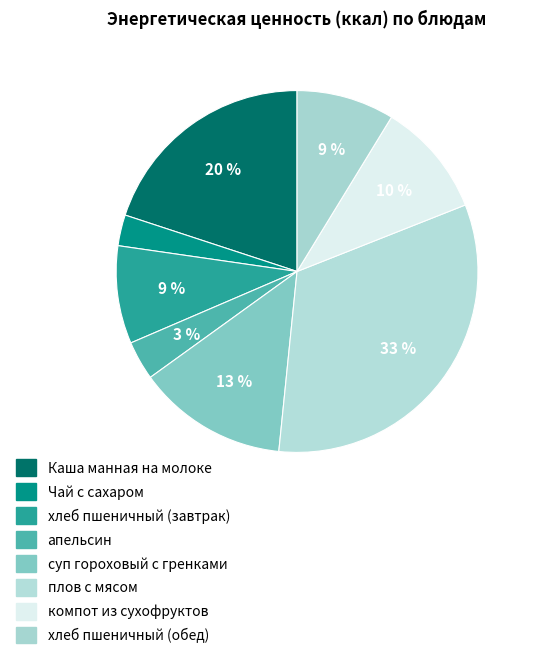

How many slices are in this pie chart?

8